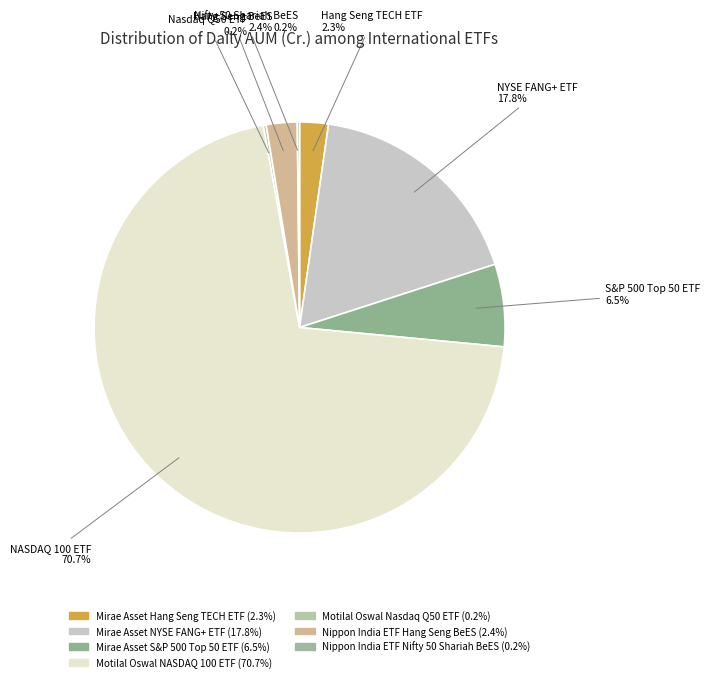

How much of the chart is everything except Motilal Oswal NASDAQ 100 ETF?

29.3%